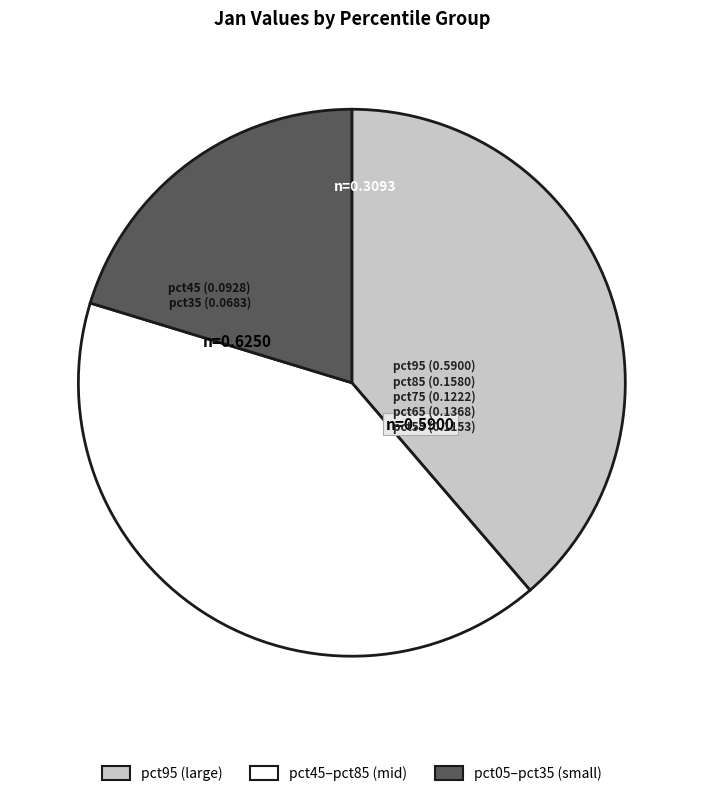

Does any single category account for the majority?

No